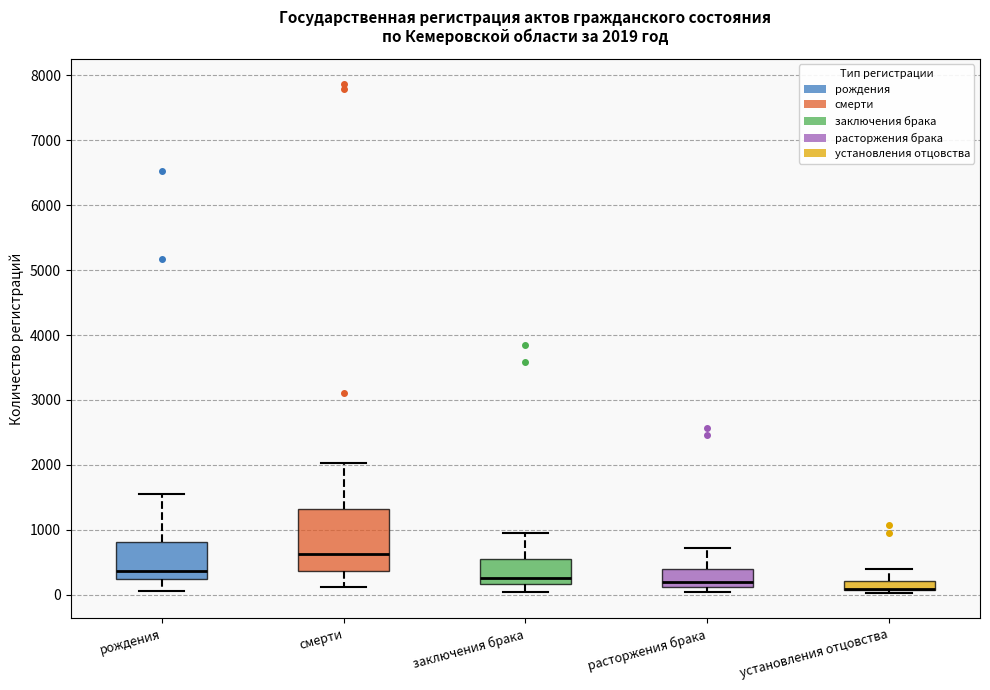

Which box is the tallest, from its lower edge to its upper edge?

смерти